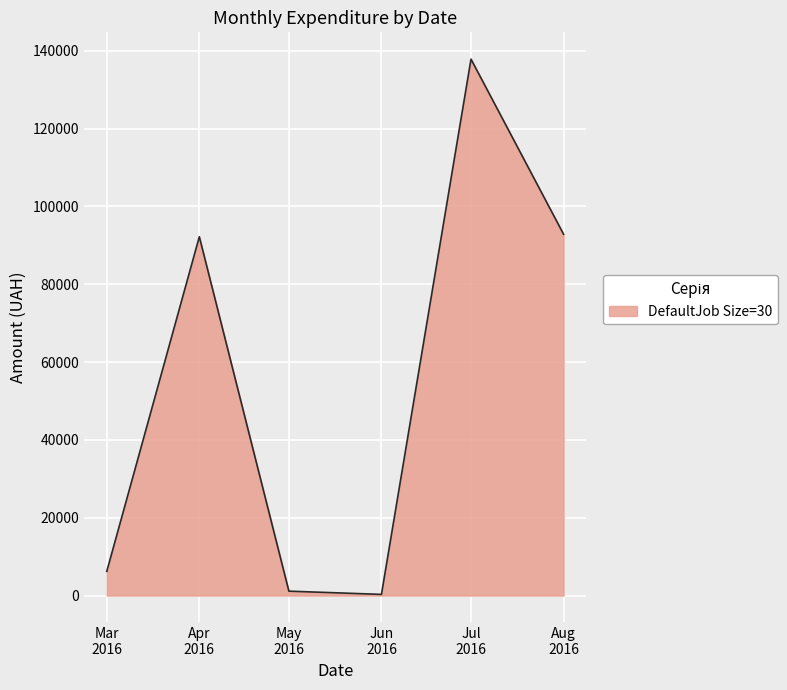

Reading right to left, list all the values displayed in this chart.

92856.7	137843.0	300.0	1134.2	92212.2	6218.4